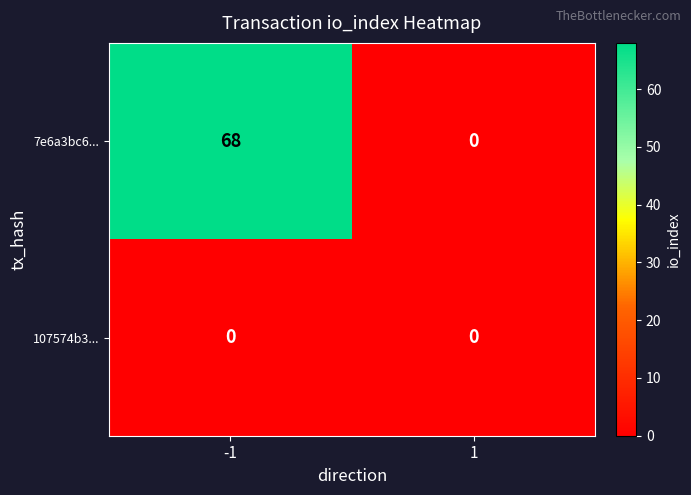

What is the maximum value shown in the chart?

68